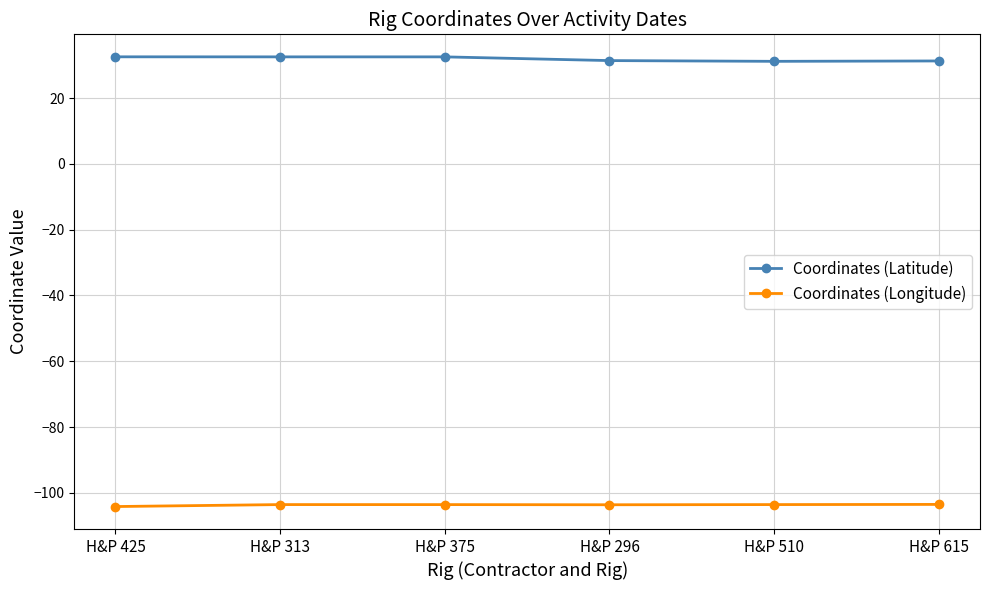

Is the value of Coordinates (Longitude) at H&P 296 greater than the value of Coordinates (Latitude) at H&P 375?

No